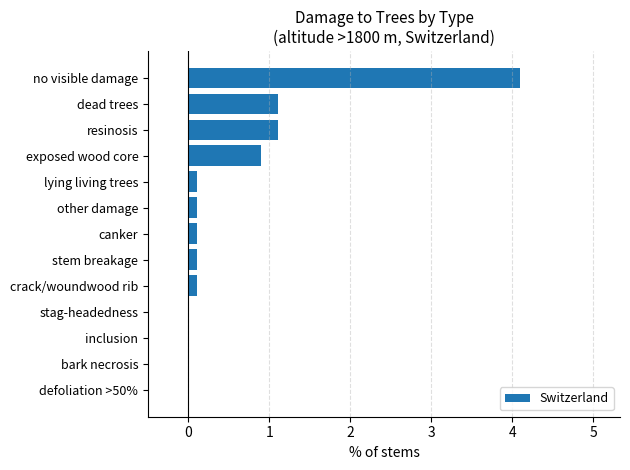

Between dead trees and canker, which is larger?

dead trees